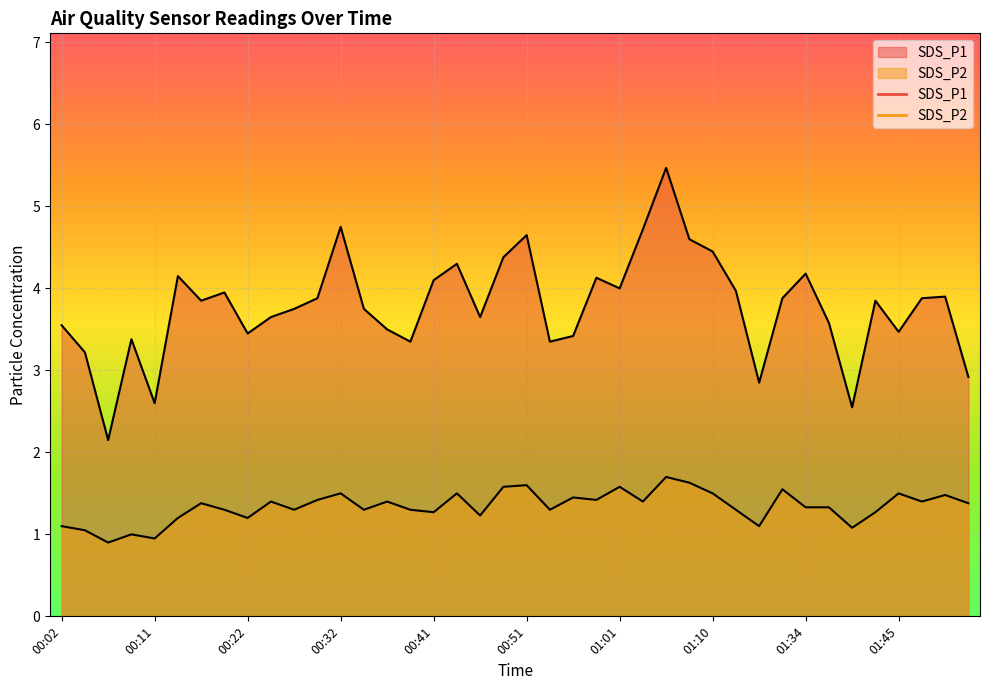

How many lines are shown in the chart?

2